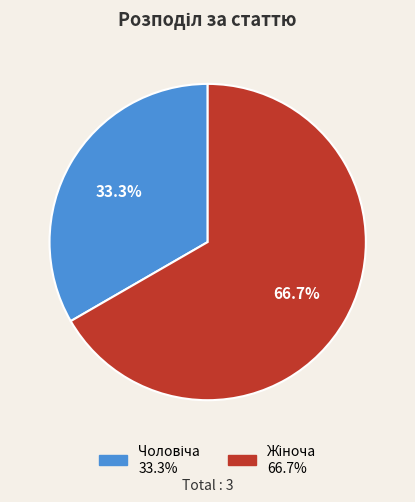

Is there any slice that represents more than half of the pie?

Yes